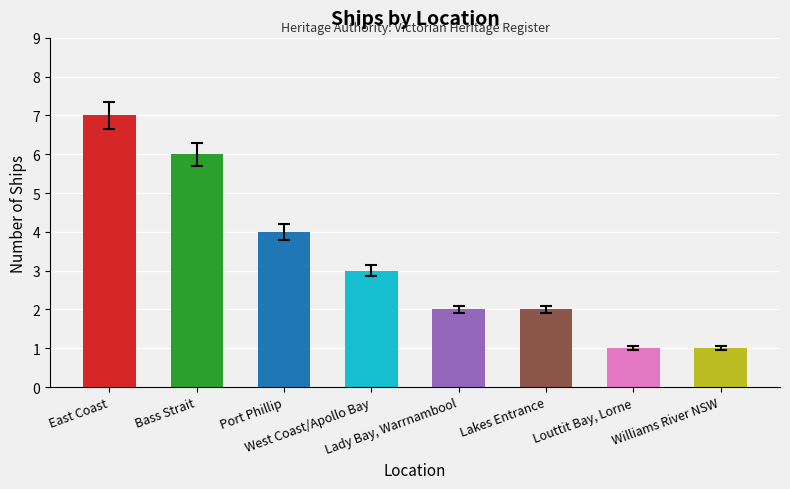

Are the bars horizontal?

No